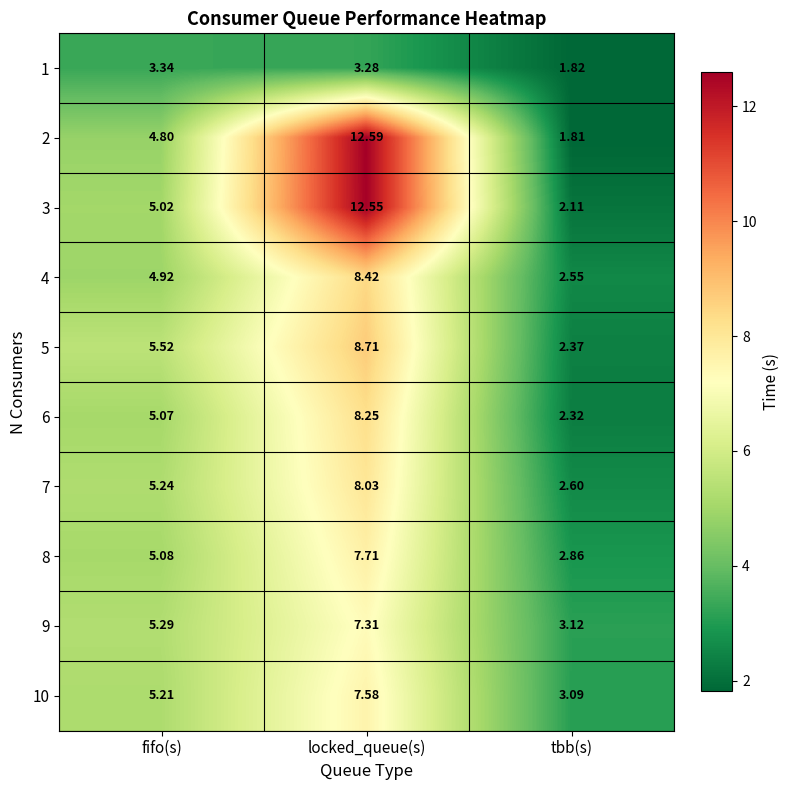

List the labels in order of 5 value, smallest first.

tbb(s), fifo(s), locked_queue(s)